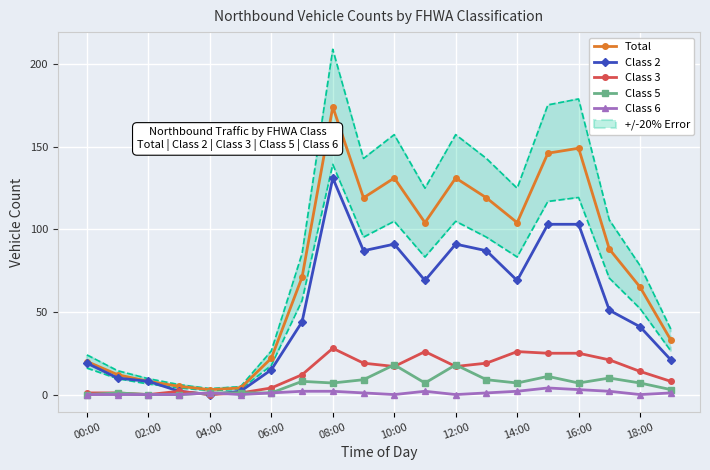

How many lines are shown in the chart?

5